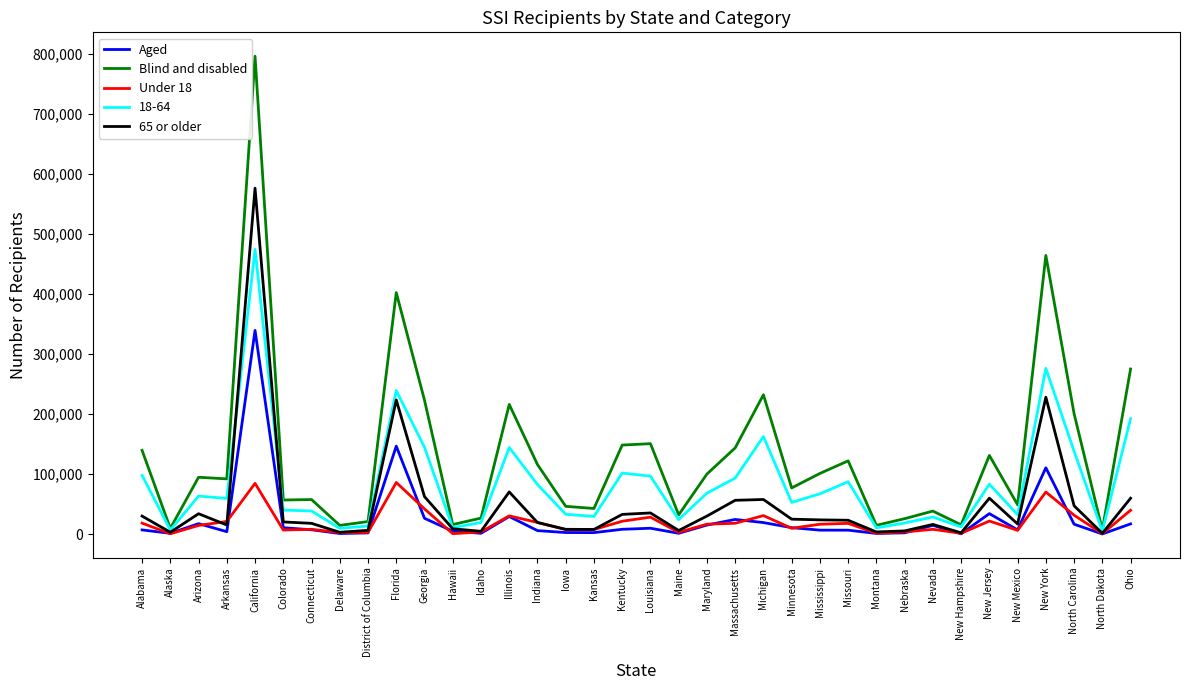

Which series changed the most between New Mexico and North Carolina?

Blind and disabled